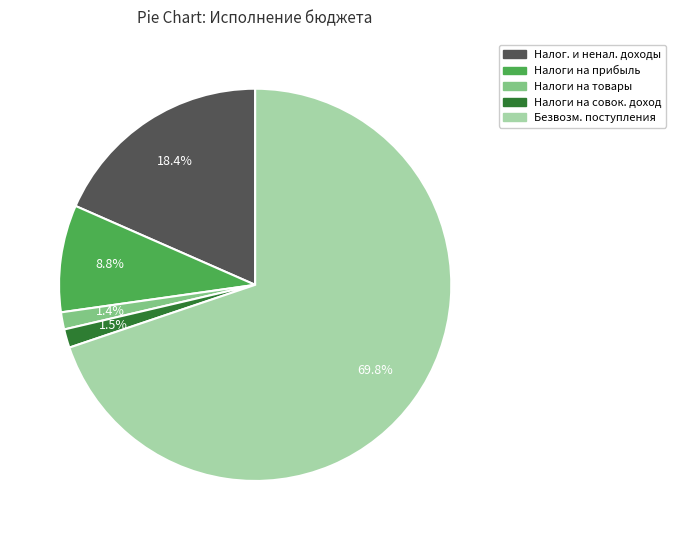

Is there any slice that represents more than half of the pie?

Yes